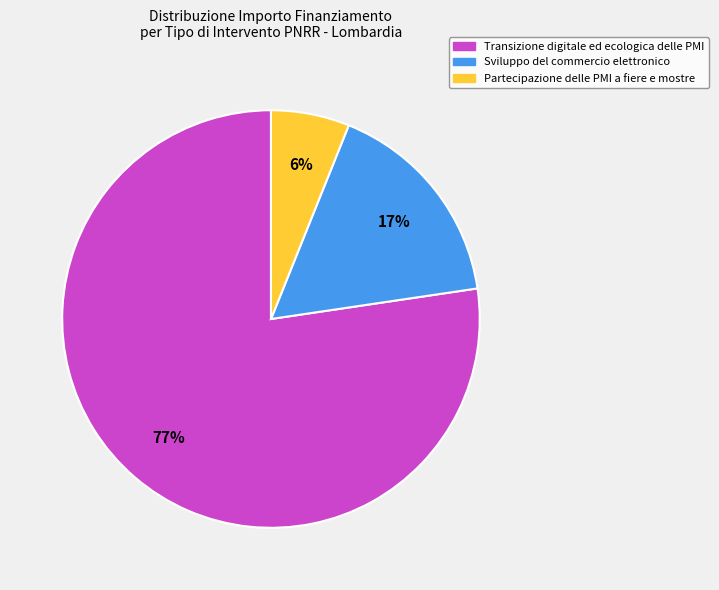

Is there a majority slice in this chart?

Yes